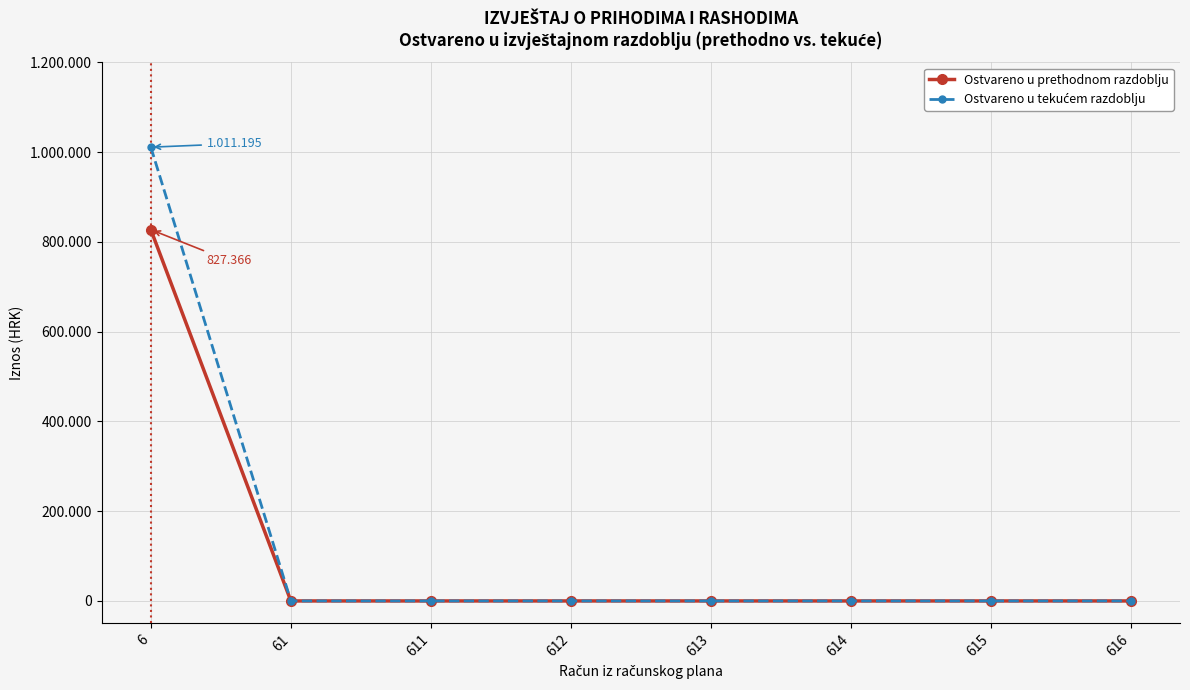

True or false: Ostvareno u tekućem razdoblju and Ostvareno u prethodnom razdoblju cross at least once.

False